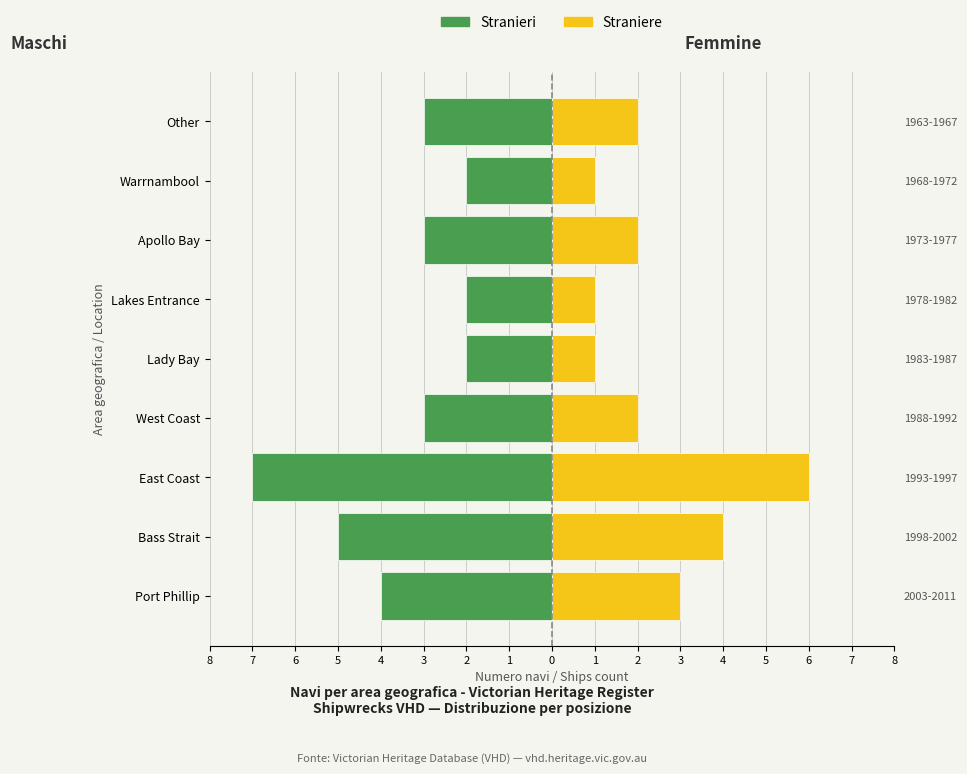

The value of Stranieri (Maschi) at Lakes Entrance is -1. True or false?

False